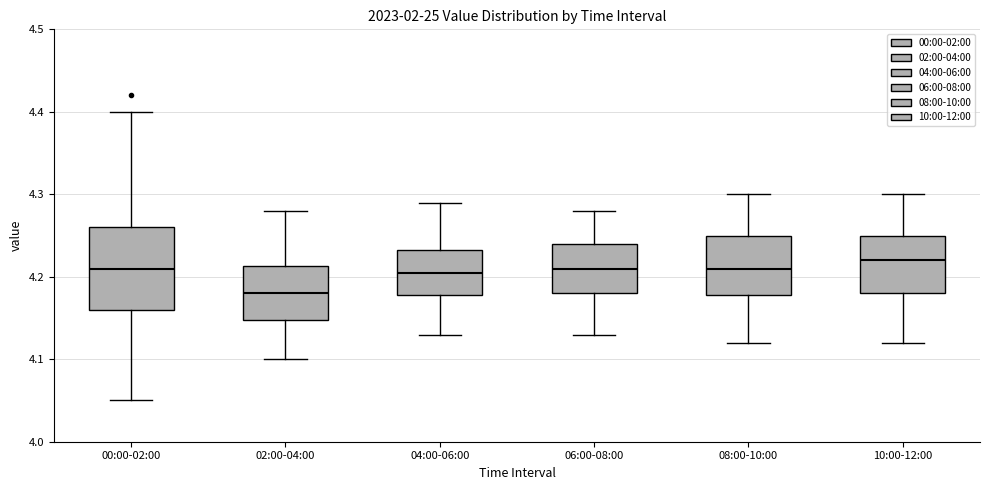

Which box's median line is the lowest?

02:00-04:00